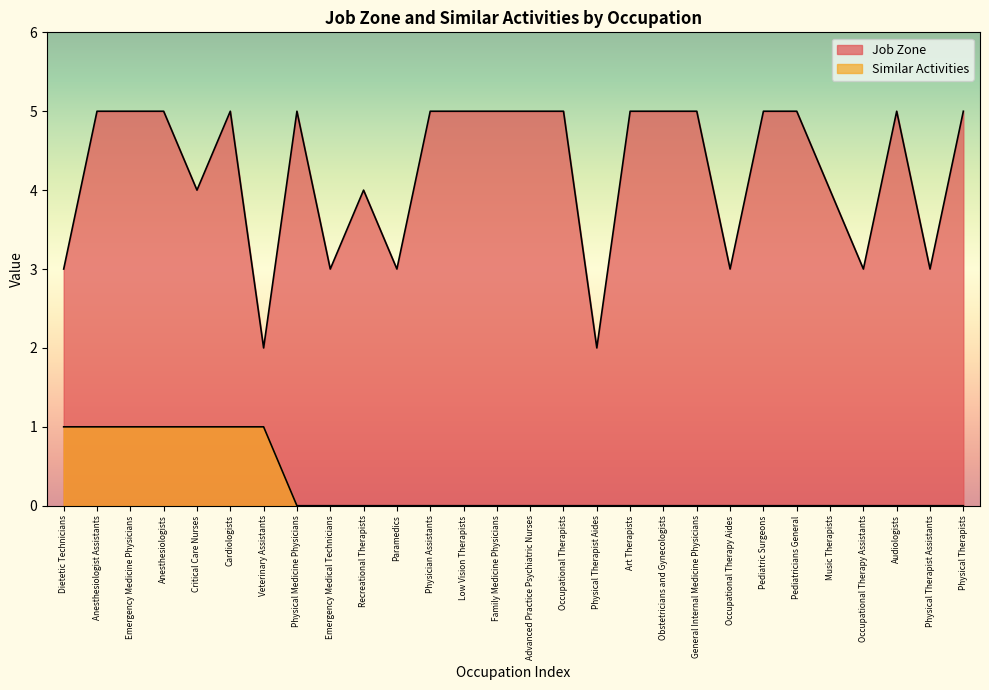

How many positive values does the Similar Activities series have?

7